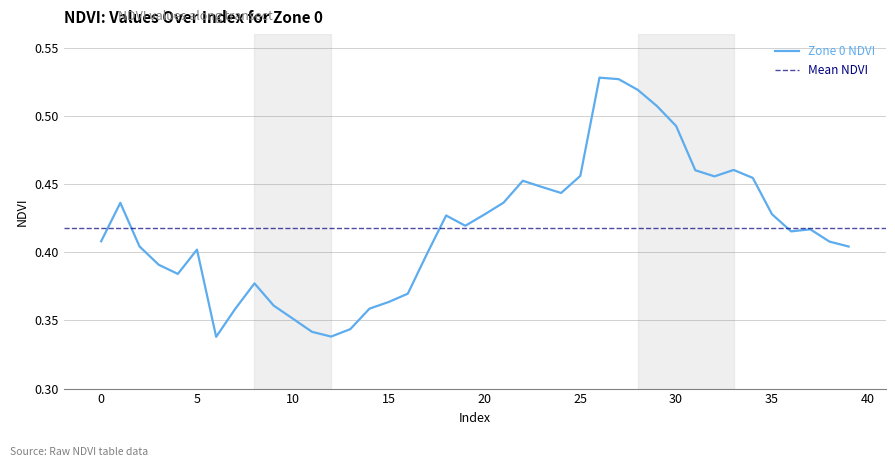

Is this an area chart (filled region under the line)?

No